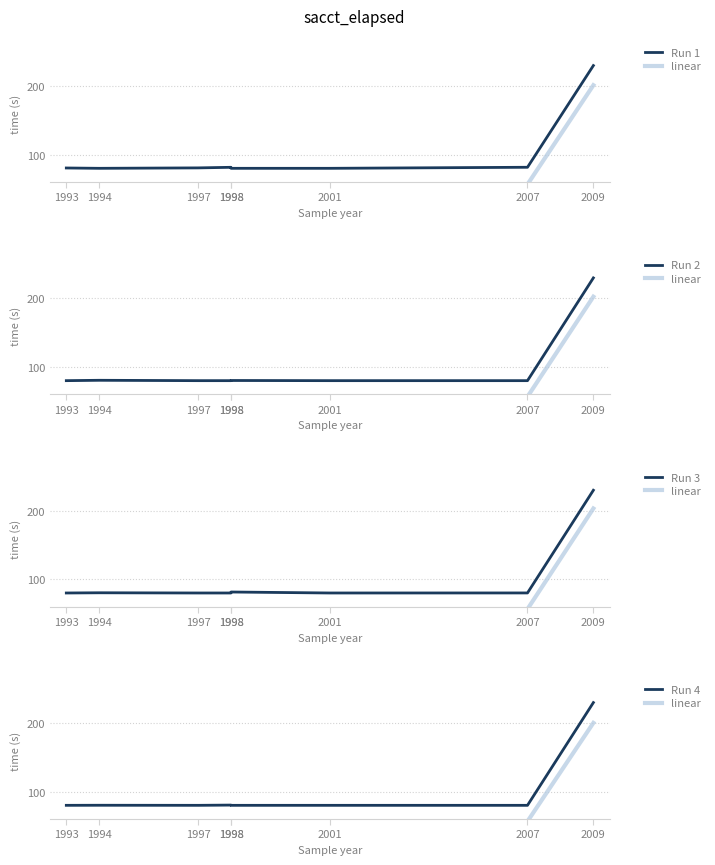

How many values in the Run 2 series exceed 80?

3